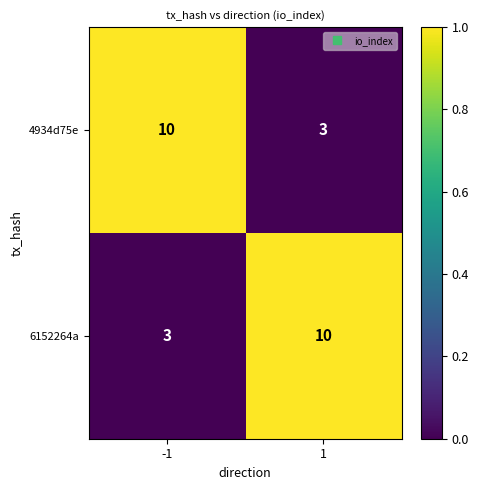

What is the lowest value of the 4934d75e series?

3